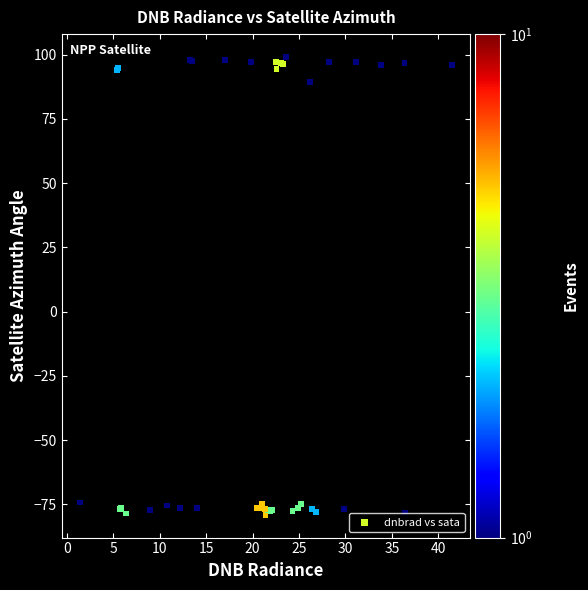

What Y value in the scatter plot is closest to 10?

89.3